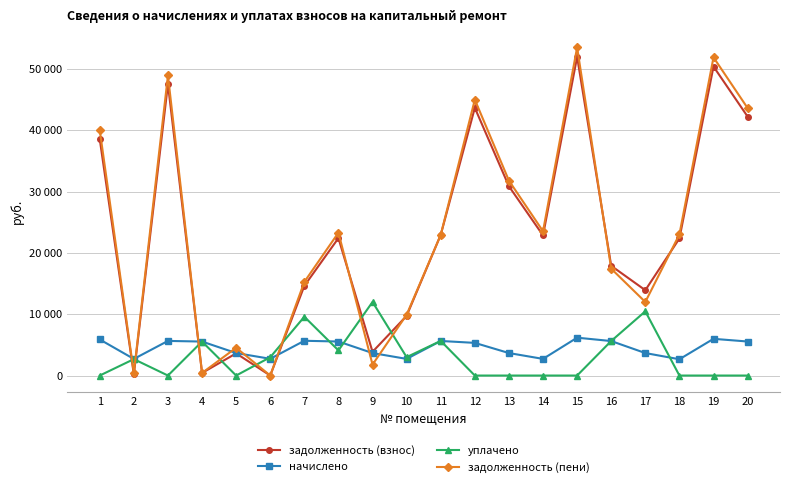

How many intersections are there between задолженность (пени) and начислено?

8